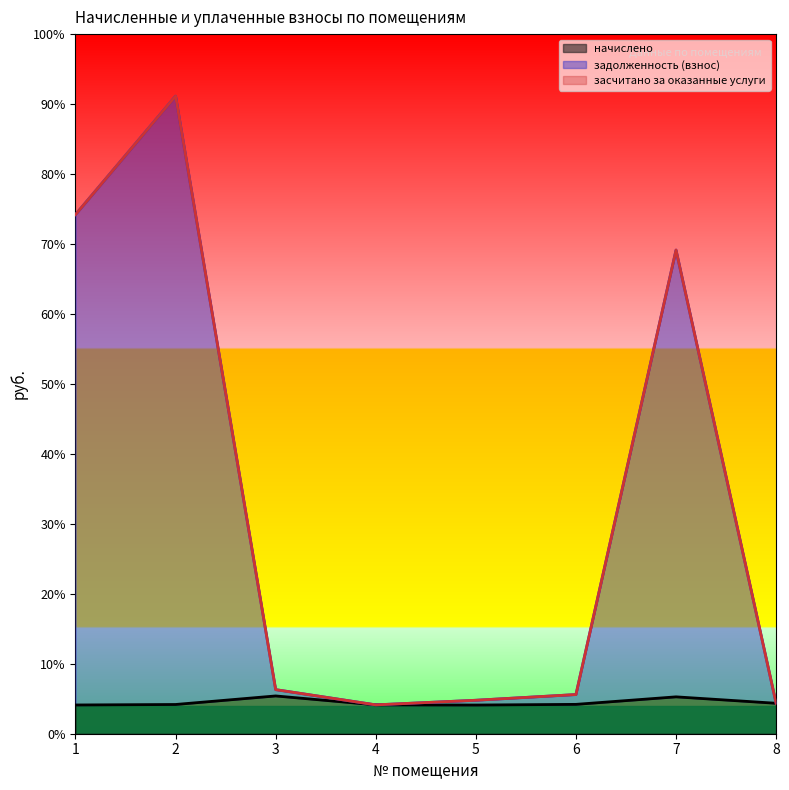

How many categories are shown in the chart?

8